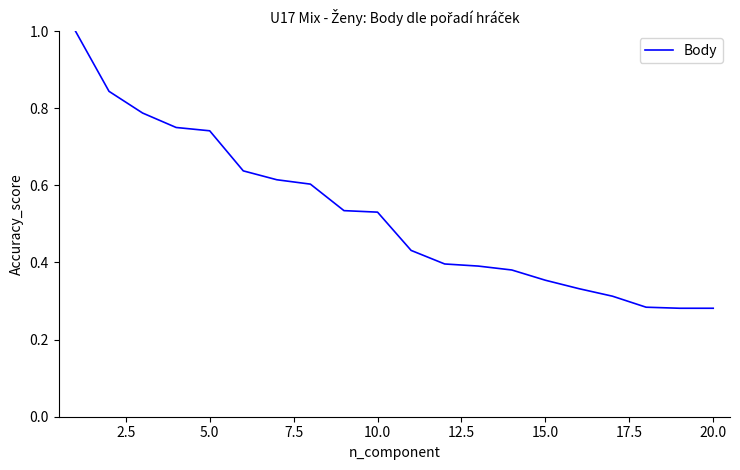

What is the greatest value displayed?

1.0